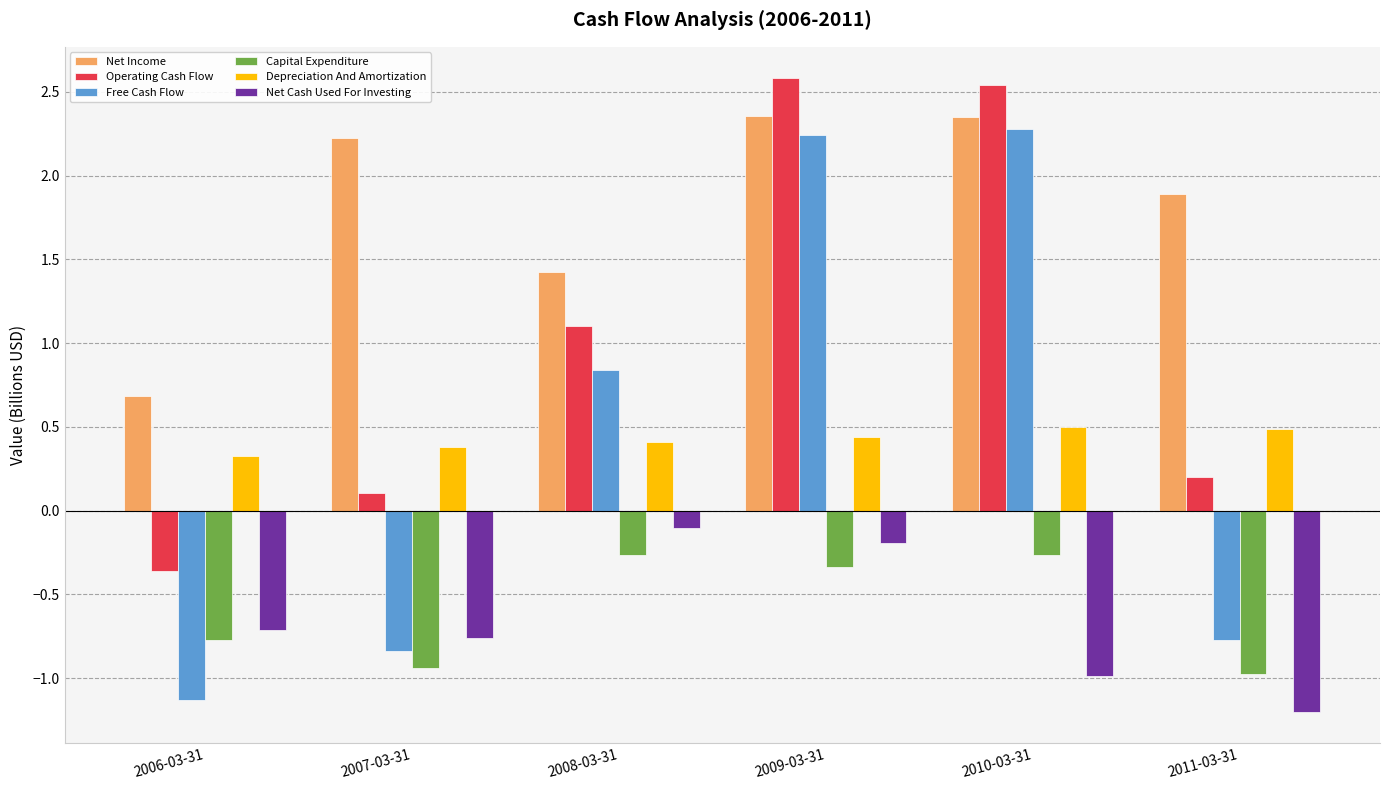

What are all the series names shown in the legend?

Net Income, Operating Cash Flow, Free Cash Flow, Capital Expenditure, Depreciation And Amortization, Net Cash Used For Investing